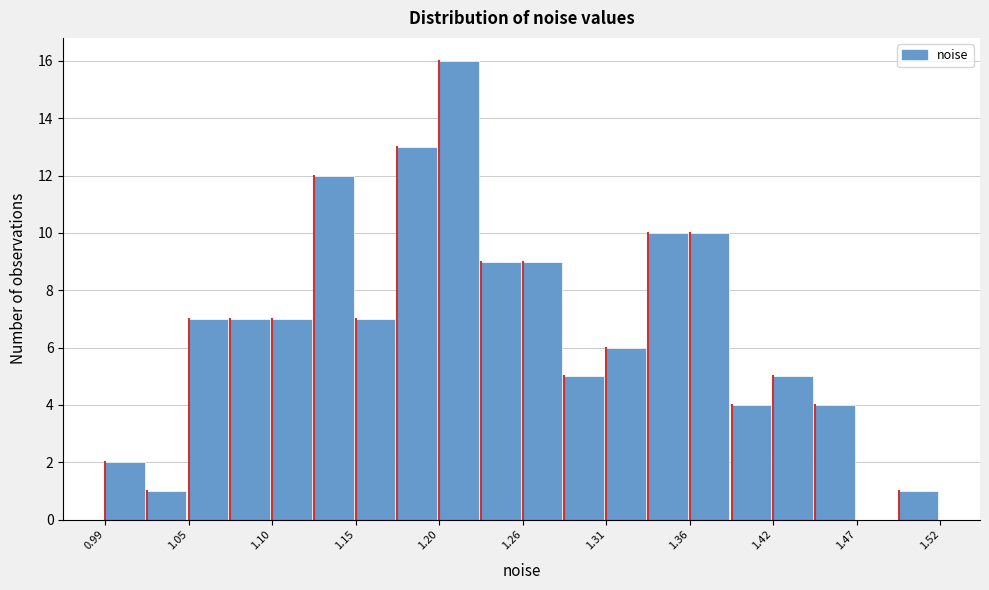

Around what value on the x-axis is the tallest bar? Give the approximate position of its centre, as read against the axis.

1.22